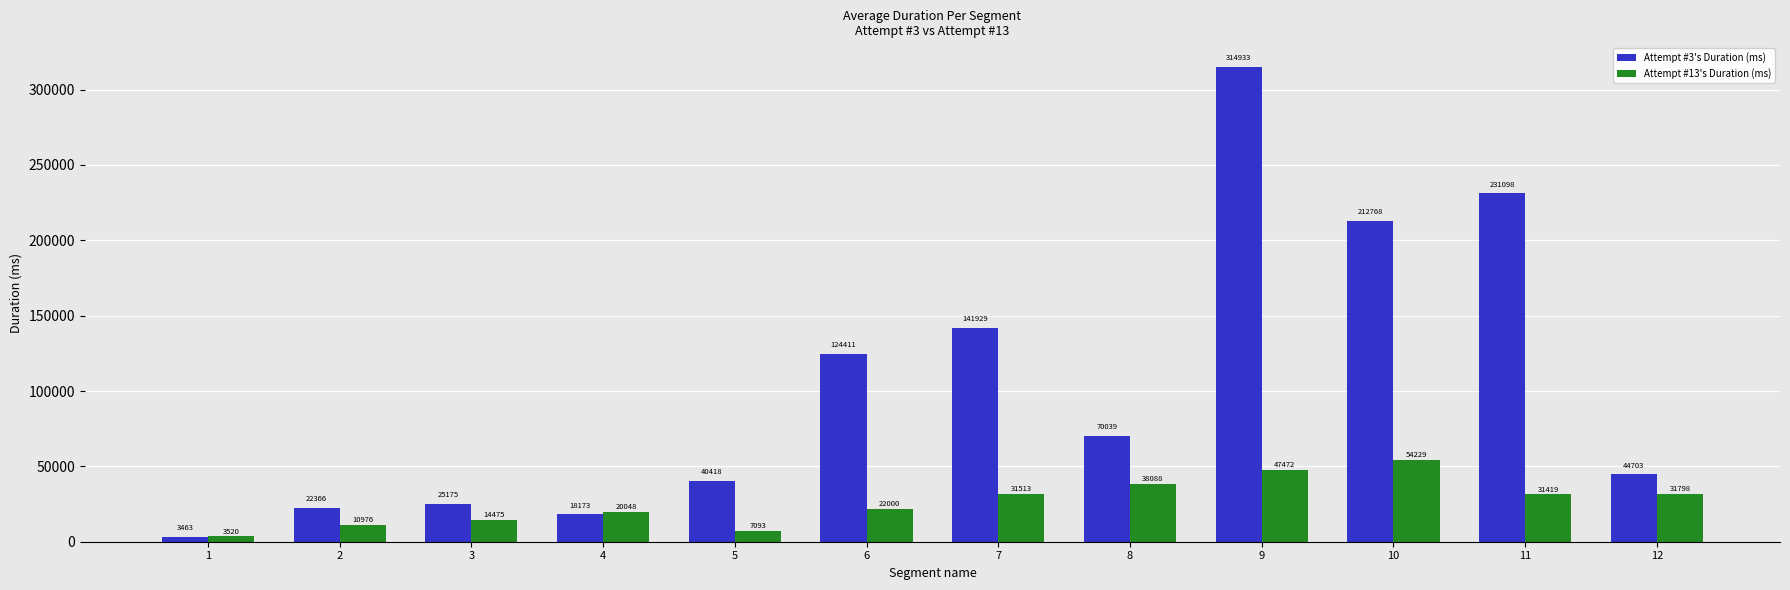

What is the sum of the Attempt #3's Duration (ms) values at 4 and 10?

230941